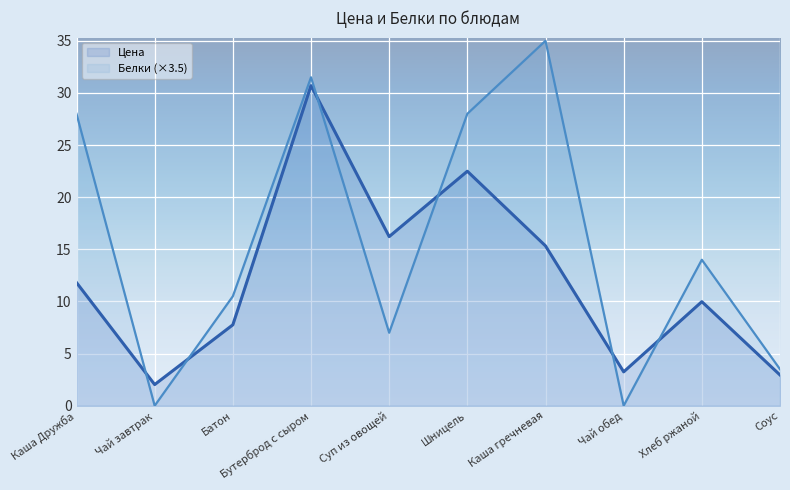

What is the average value of the Цена series?

12.3